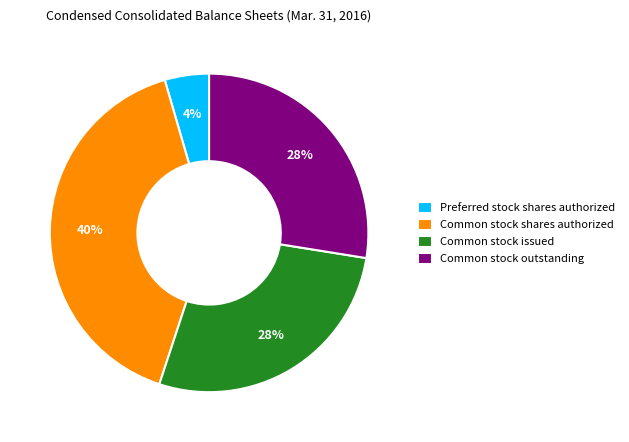

Is there any slice that represents more than half of the pie?

No